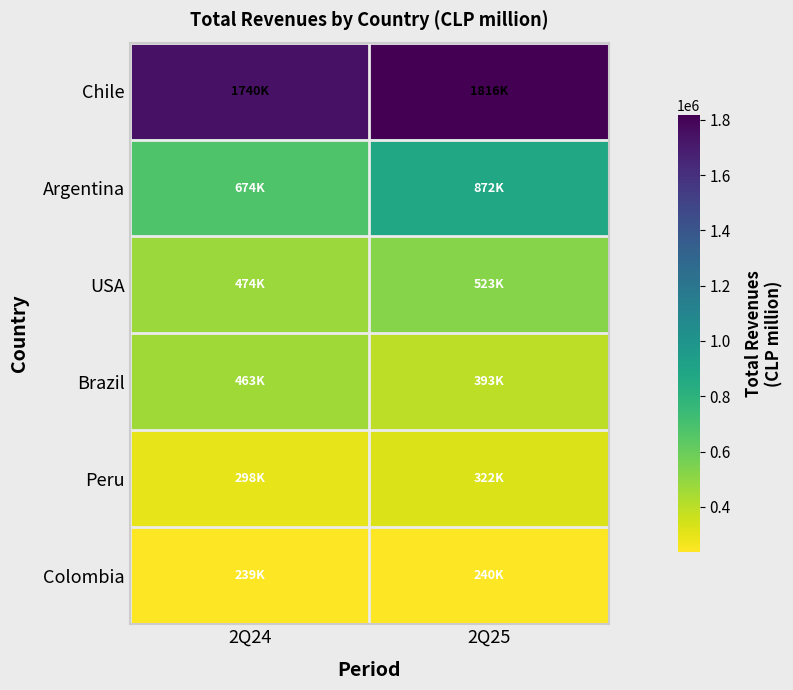

At which category is the sum across all series the highest?

2Q25